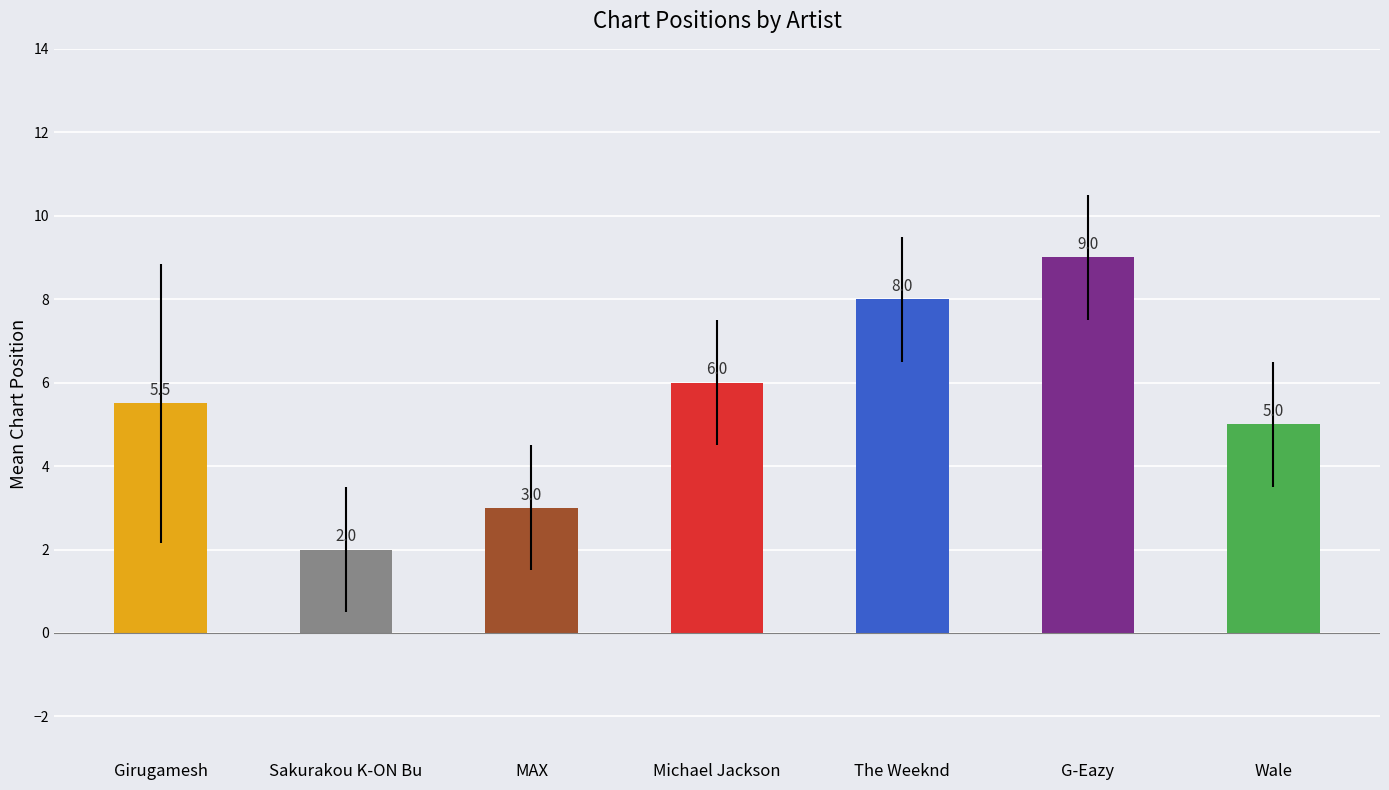

Reading left to right, what are all the values shown in this chart?

Girugamesh=5.5	Sakurakou K-ON Bu=2.0	MAX=3.0	Michael Jackson=6.0	The Weeknd=8.0	G-Eazy=9.0	Wale=5.0